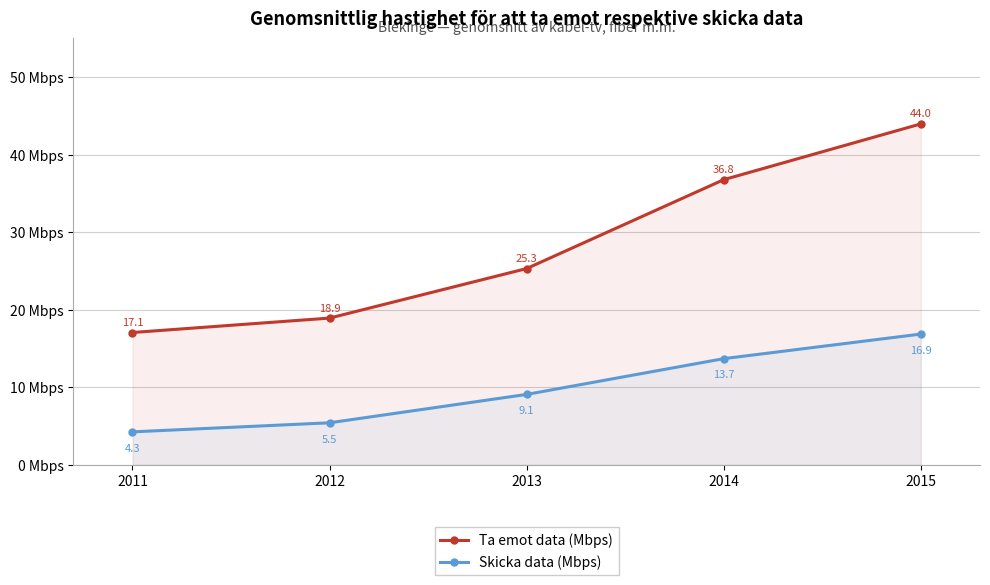

The Skicka data (Mbps) series shows 5.6 at 2013. True or false?

False